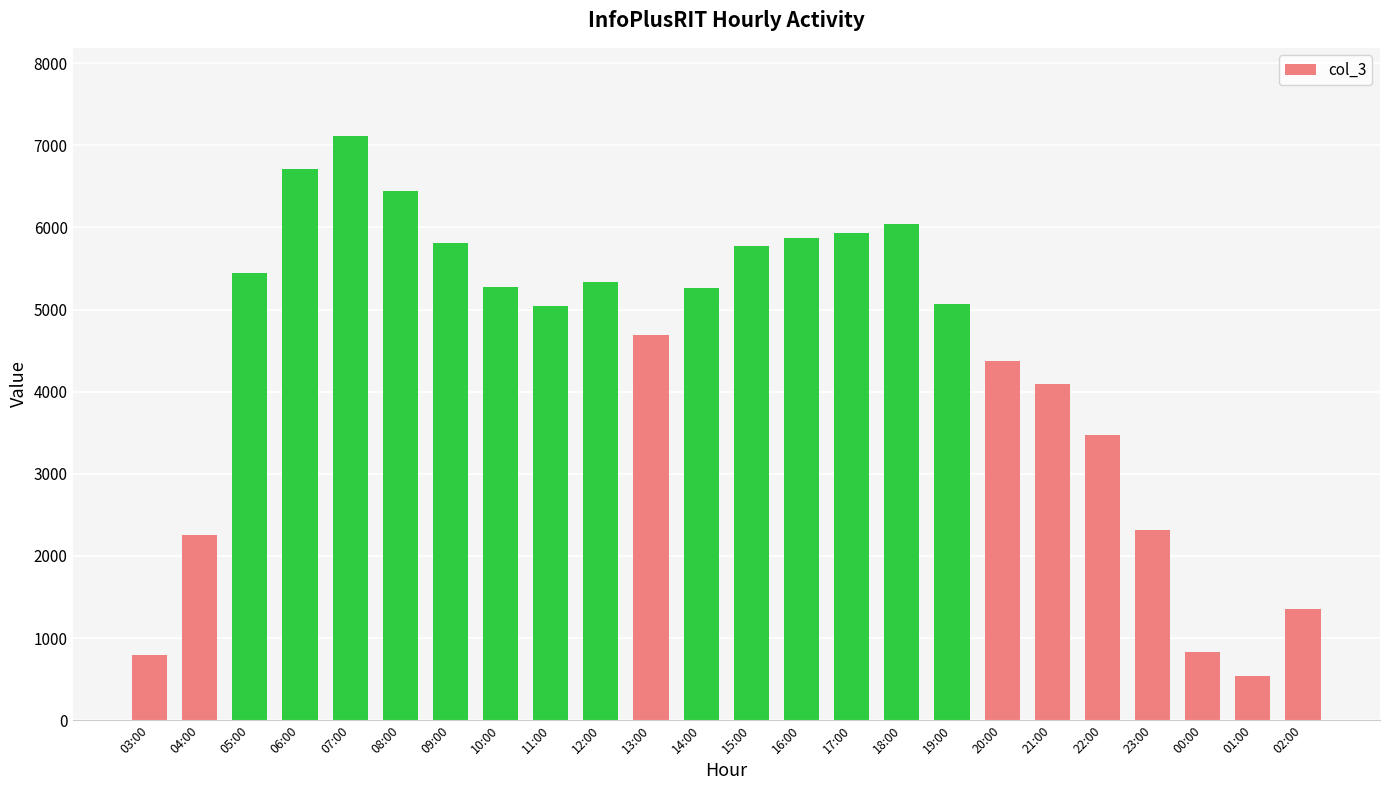

Which label corresponds to the smallest value in the chart?

01:00